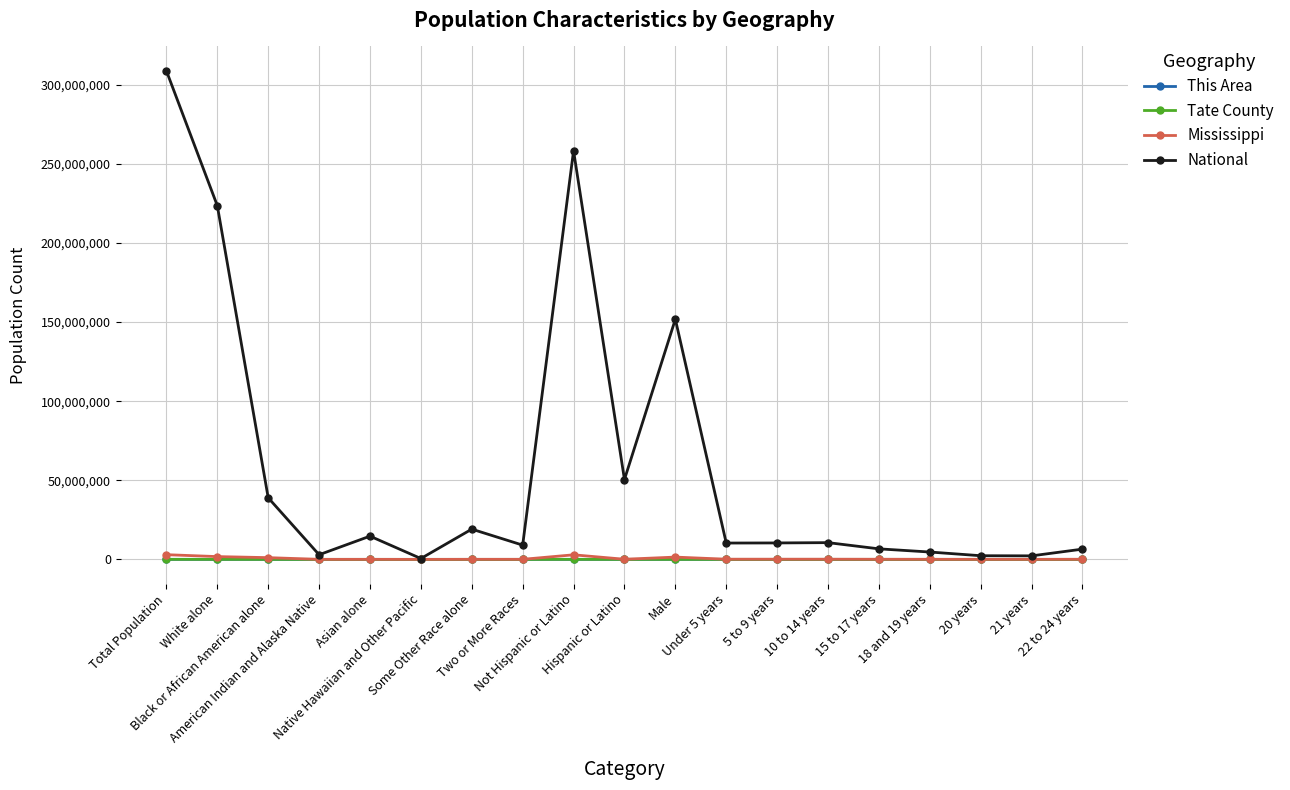

True or false: This Area has more than 0 points higher than both neighbors.

True